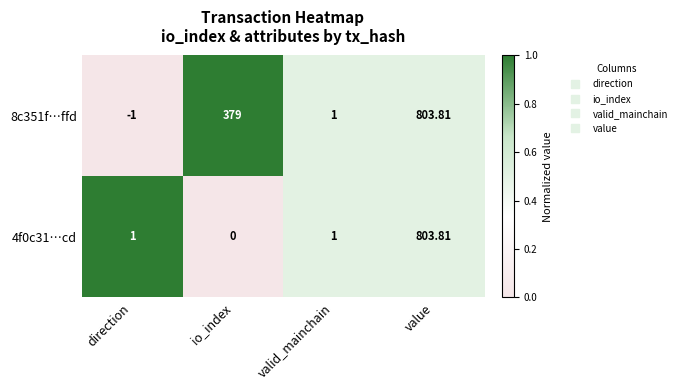

At which category is the sum across all series the highest?

value